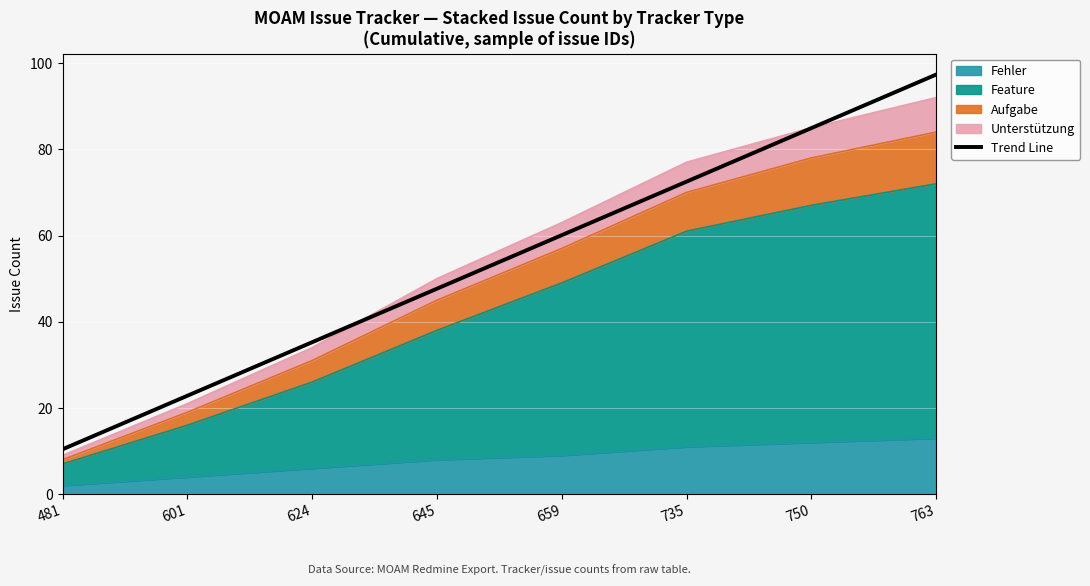

Read the value at 624.

35.2